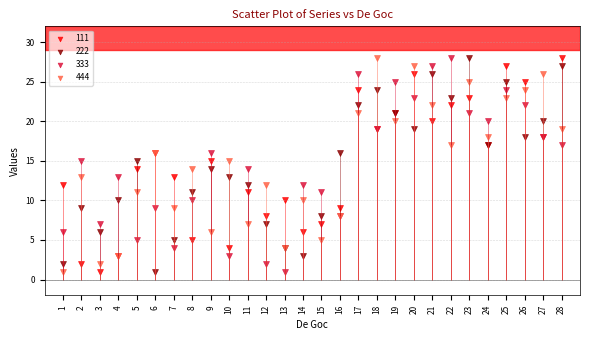

What is the X range (max minus min) for the scatter plot?

27